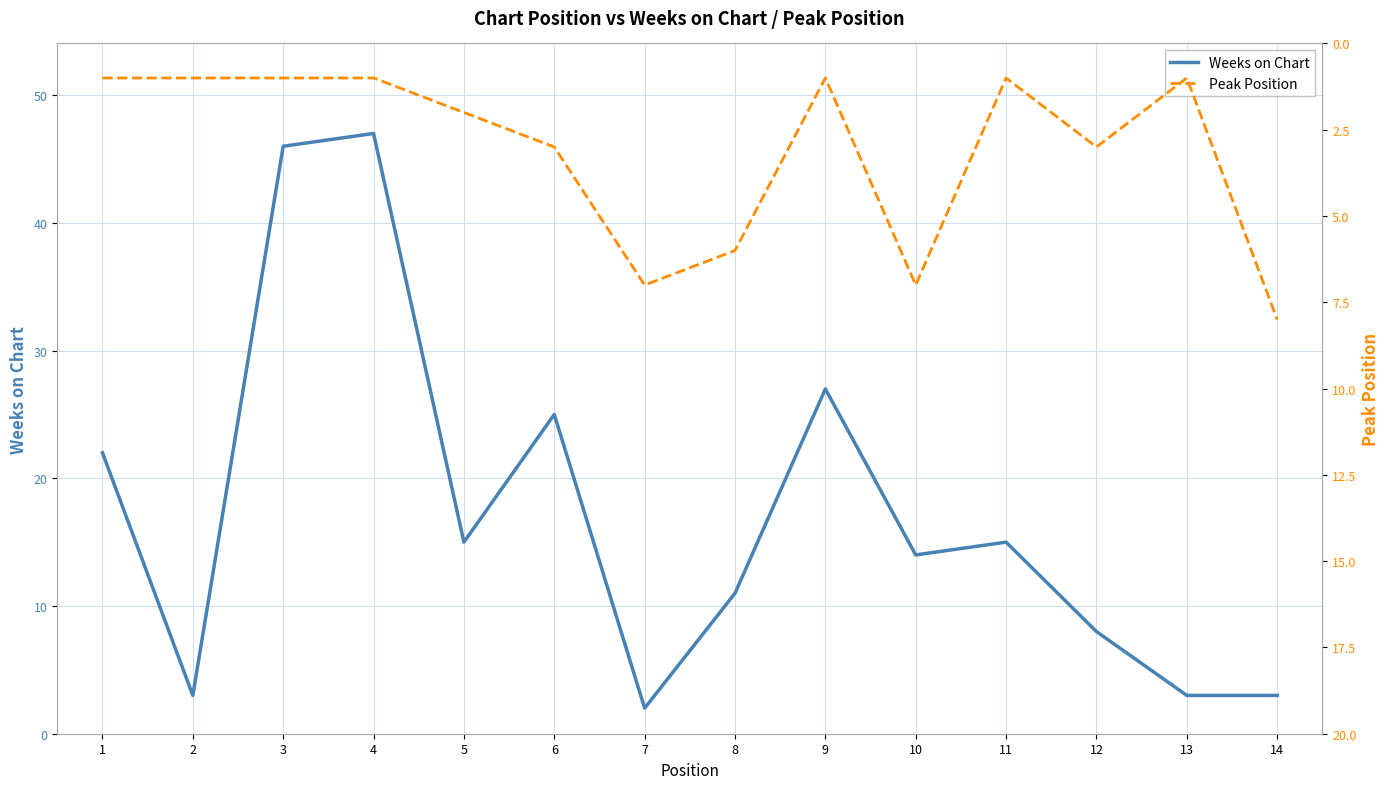

Reading right to left, extract all data points from this chart.

Weeks on Chart: 14=3	13=3	12=8	11=15	10=14	9=27	8=11	7=2	6=25	5=15	4=47	3=46	2=3	1=22
Peak Position: 14=8	13=1	12=3	11=1	10=7	9=1	8=6	7=7	6=3	5=2	4=1	3=1	2=1	1=1